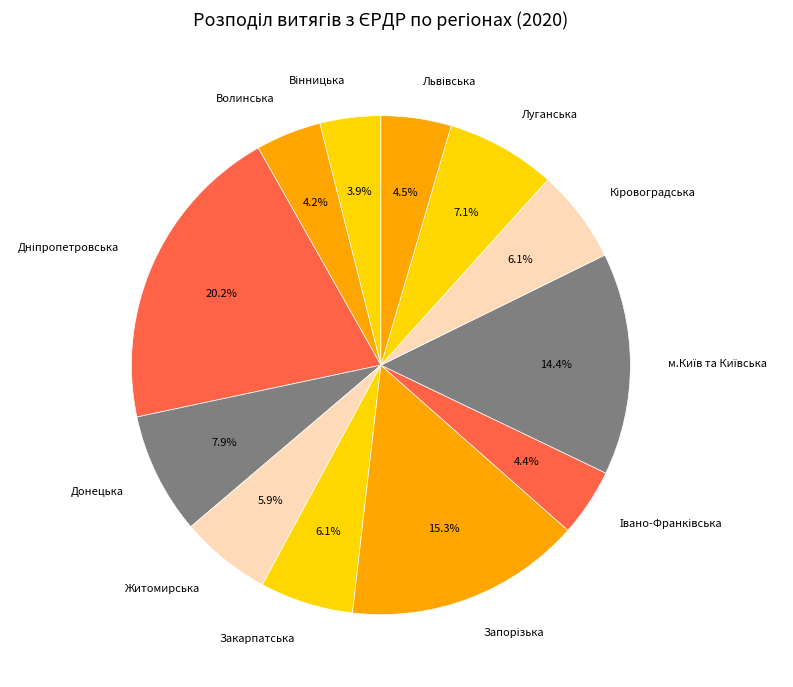

Is Луганська the majority of the pie?

No